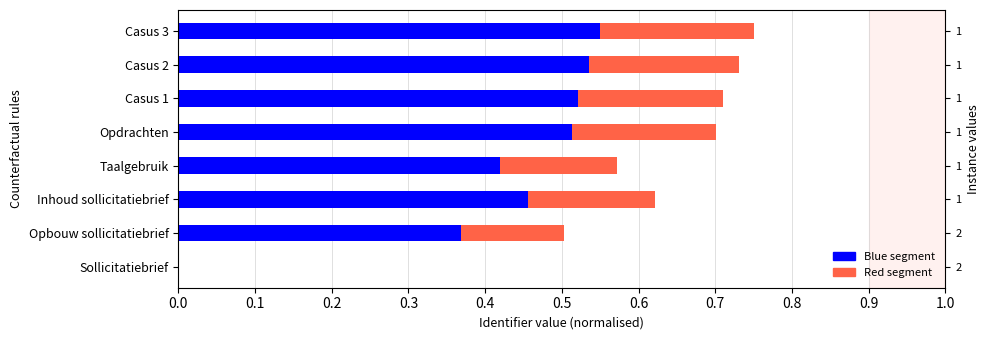

The Red segment series shows 0.1 at Opbouw sollicitatiebrief. True or false?

True